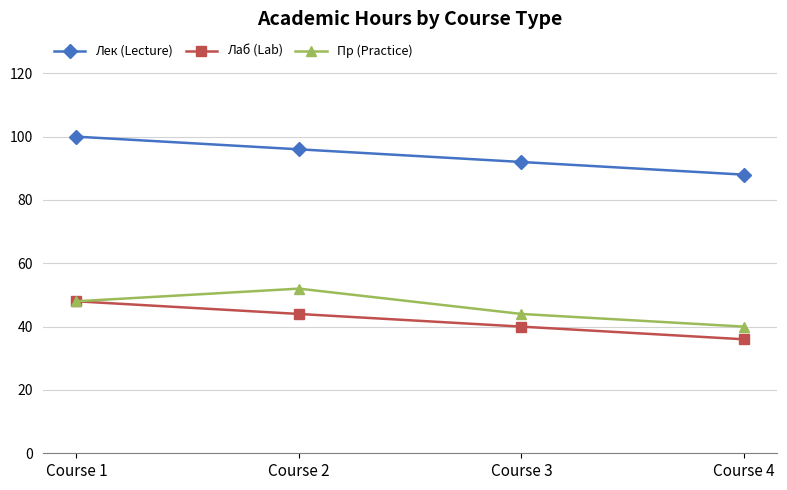

Reading left to right, extract all data points from this chart.

Лек (Lecture): Course 1=100	Course 2=96	Course 3=92	Course 4=88
Лаб (Lab): Course 1=48	Course 2=44	Course 3=40	Course 4=36
Пр (Practice): Course 1=48	Course 2=52	Course 3=44	Course 4=40